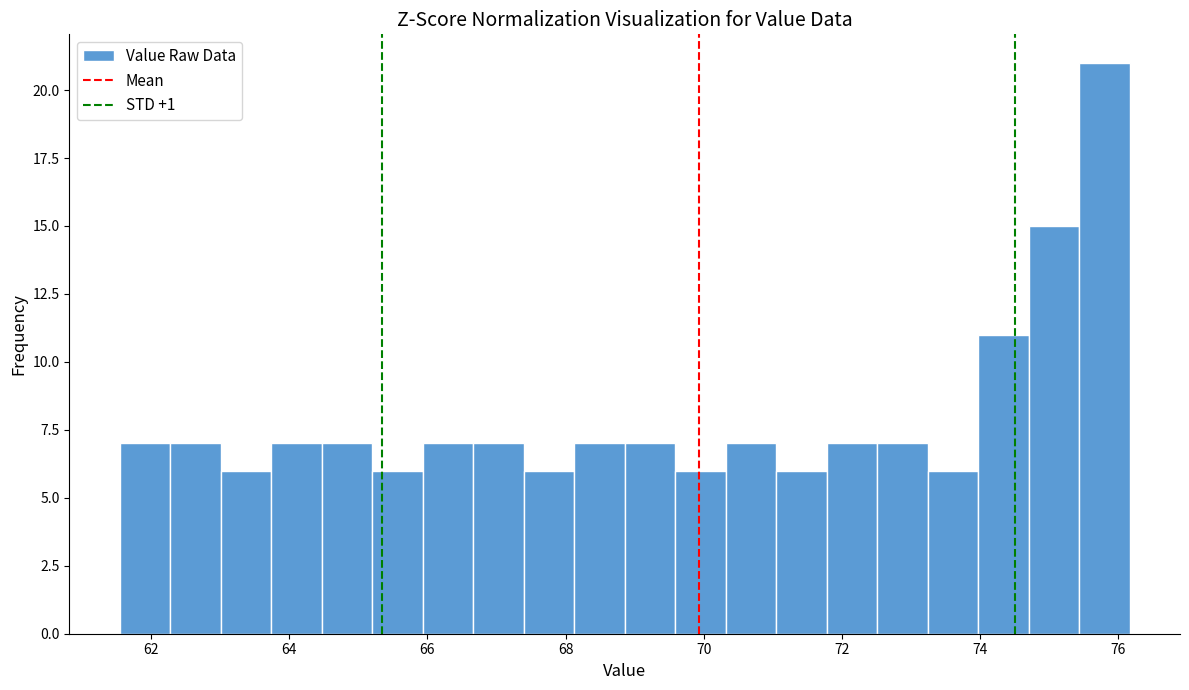

Around what value on the x-axis is the tallest bar? Give the approximate position of its centre, as read against the axis.

75.8